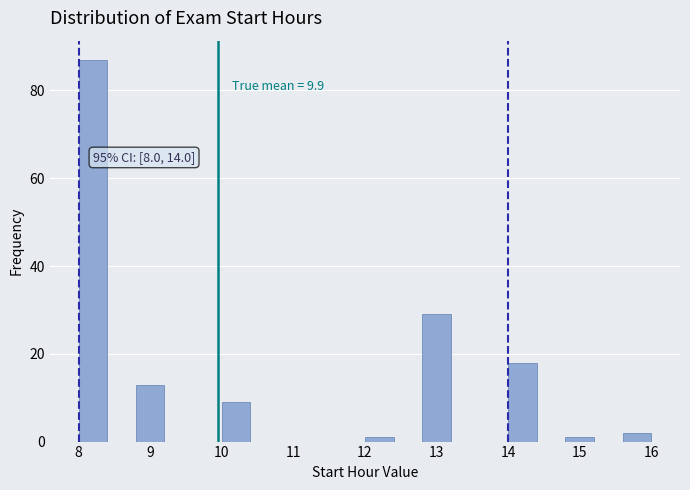

Over which range of the x-axis is the bar tallest?

8.0 to 8.4